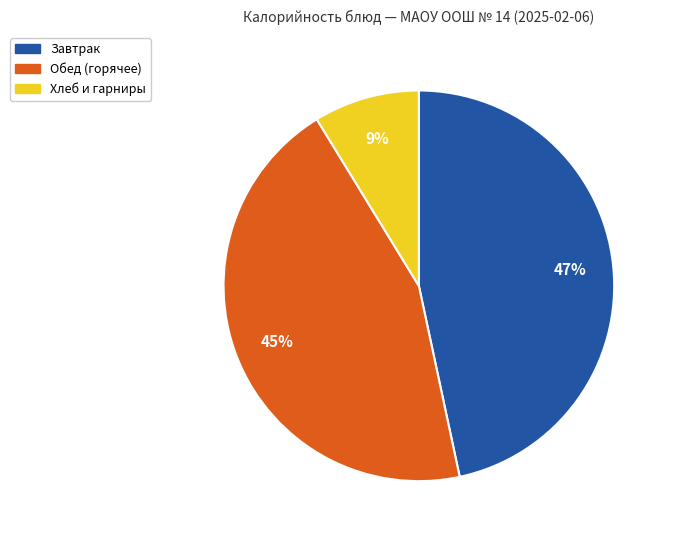

To the nearest percent, what is the difference between the largest and smallest slice percentages?

38%